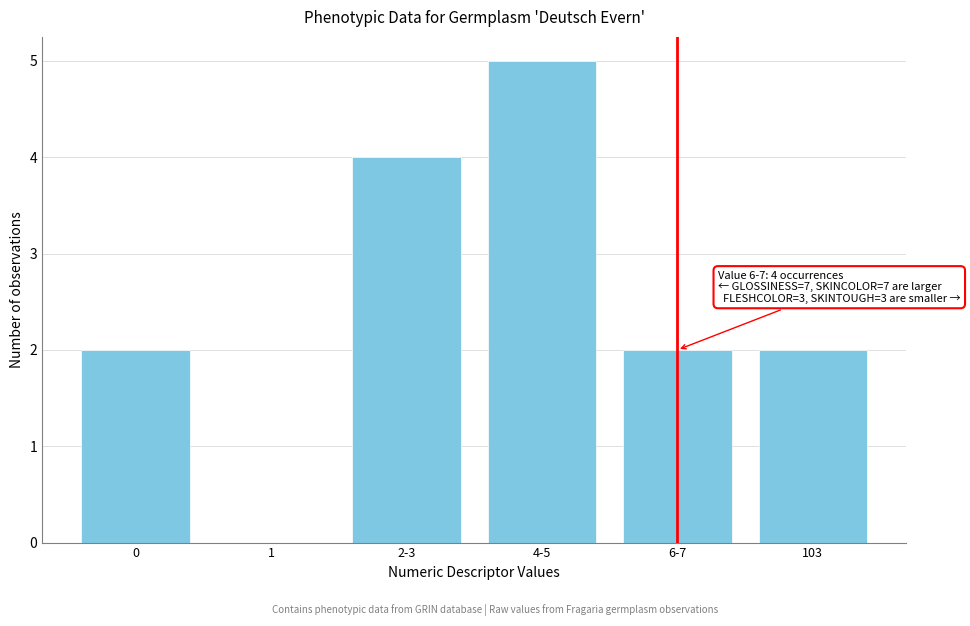

Reading left to right, transcribe all the data shown in this chart.

0=2	1=0	2-3=4	4-5=5	6-7=2	103=2